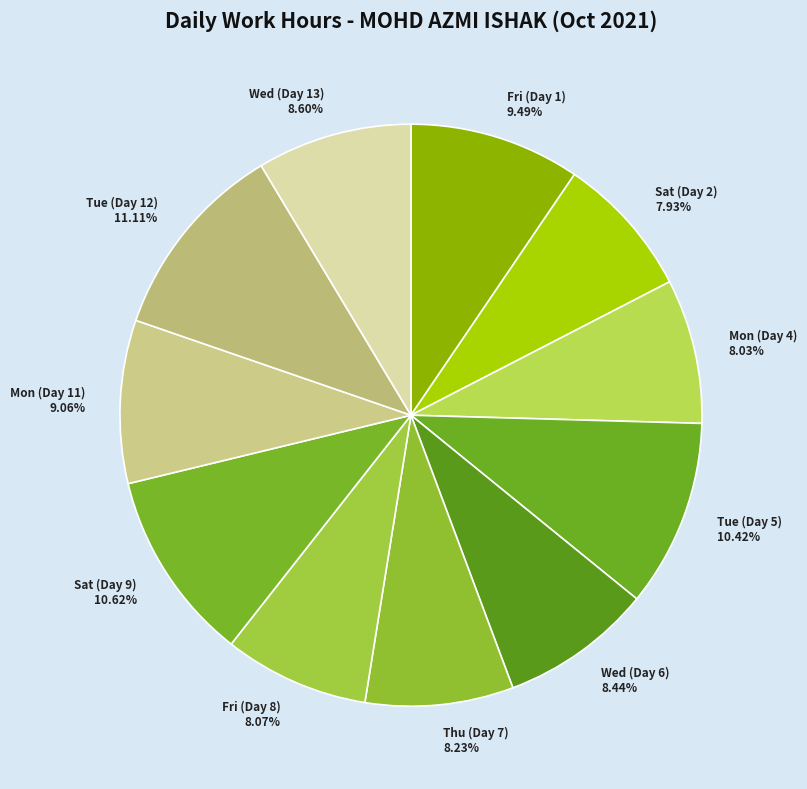

Approximately how many times larger is the value at Thu (Day 7) compared to Fri (Day 8)?

1.0